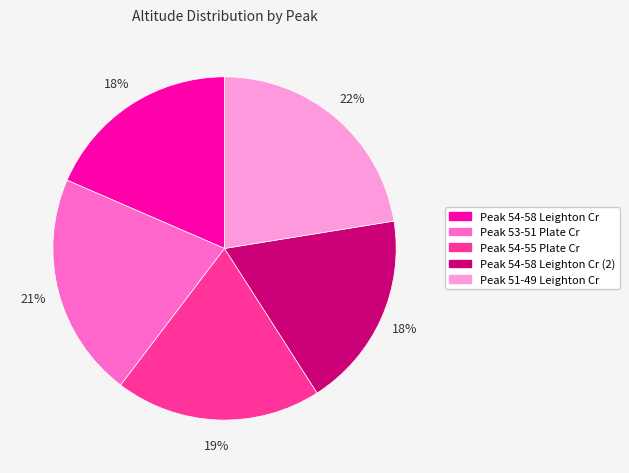

Is there any slice that represents more than half of the pie?

No